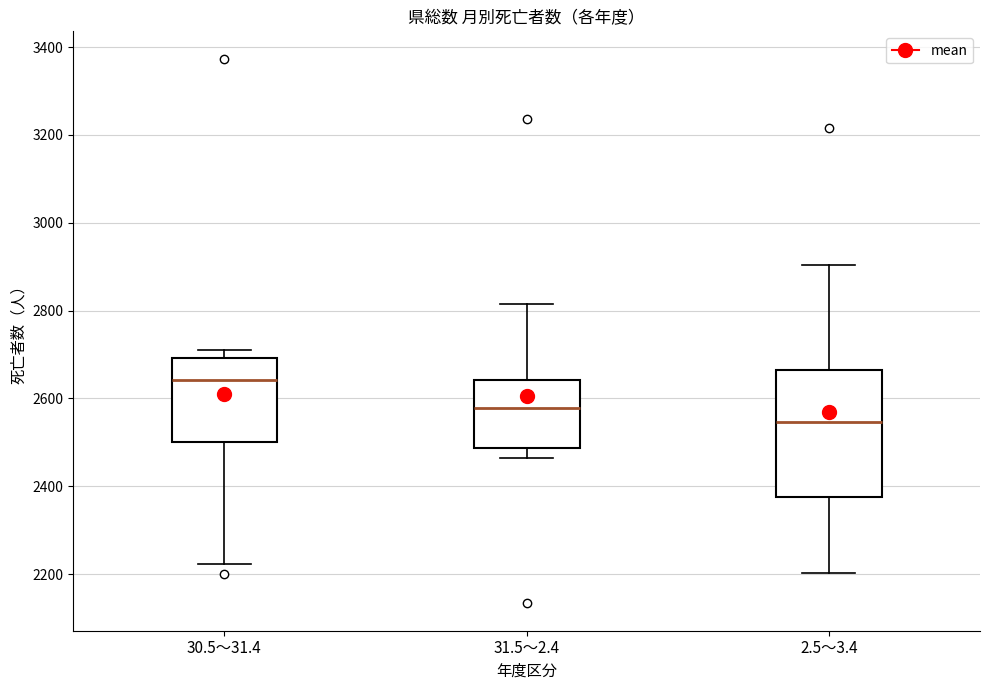

Reading left to right, transcribe this box plot: for each box, give where its median line is, the range the box spans, and where its two whiskers end, as read against the y-axis. The values are not printed on the chart, so give them approximately, as read against the axis.

30.5～31.4: median 2640, box 2500 to 2700, whiskers 2220 to 2720
31.5～2.4: median 2580, box 2480 to 2640, whiskers 2460 to 2820
2.5～3.4: median 2540, box 2380 to 2660, whiskers 2200 to 2900